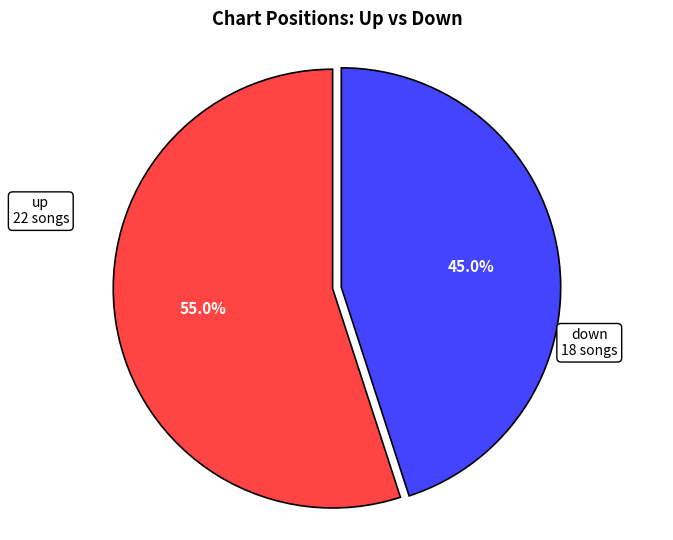

Is there any slice that represents more than half of the pie?

Yes